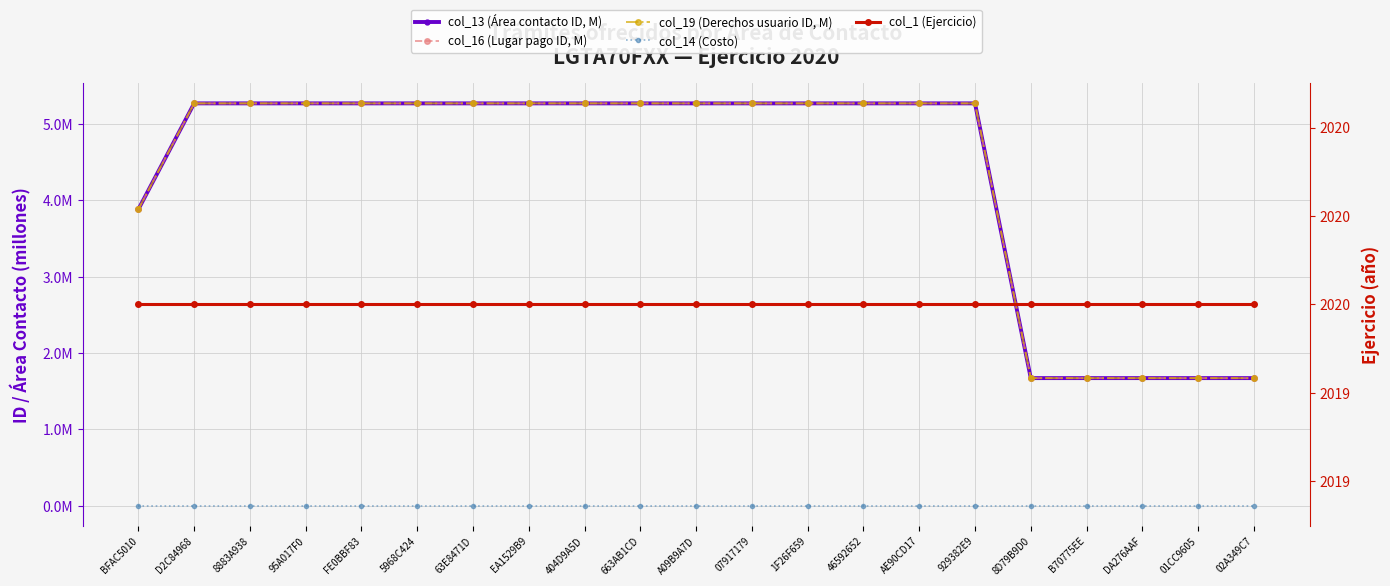

Reading left to right, what are all the values shown in this chart?

col_13 (Área contacto ID, M): BFAC5010=3.9	D2C84968=5.3	8883A938=5.3	95A017F0=5.3	FE0BBF83=5.3	5968C424=5.3	63E8471D=5.3	EA1529B9=5.3	404D9A5D=5.3	663AB1CD=5.3	A09B9A7D=5.3	07917179=5.3	1F26F659=5.3	46592652=5.3	AE90CD17=5.3	929382E9=5.3	8D79B9D0=1.7	B70775EE=1.7	DA276AAF=1.7	01CC9605=1.7	02A349C7=1.7
col_16 (Lugar pago ID, M): BFAC5010=3.9	D2C84968=5.3	8883A938=5.3	95A017F0=5.3	FE0BBF83=5.3	5968C424=5.3	63E8471D=5.3	EA1529B9=5.3	404D9A5D=5.3	663AB1CD=5.3	A09B9A7D=5.3	07917179=5.3	1F26F659=5.3	46592652=5.3	AE90CD17=5.3	929382E9=5.3	8D79B9D0=1.7	B70775EE=1.7	DA276AAF=1.7	01CC9605=1.7	02A349C7=1.7
col_19 (Derechos usuario ID, M): BFAC5010=3.9	D2C84968=5.3	8883A938=5.3	95A017F0=5.3	FE0BBF83=5.3	5968C424=5.3	63E8471D=5.3	EA1529B9=5.3	404D9A5D=5.3	663AB1CD=5.3	A09B9A7D=5.3	07917179=5.3	1F26F659=5.3	46592652=5.3	AE90CD17=5.3	929382E9=5.3	8D79B9D0=1.7	B70775EE=1.7	DA276AAF=1.7	01CC9605=1.7	02A349C7=1.7
col_14 (Costo): BFAC5010=0.0	D2C84968=0.0	8883A938=0.0	95A017F0=0.0	FE0BBF83=0.0	5968C424=0.0	63E8471D=0.0	EA1529B9=0.0	404D9A5D=0.0	663AB1CD=0.0	A09B9A7D=0.0	07917179=0.0	1F26F659=0.0	46592652=0.0	AE90CD17=0.0	929382E9=0.0	8D79B9D0=0.0	B70775EE=0.0	DA276AAF=0.0	01CC9605=0.0	02A349C7=0.0
col_1 (Ejercicio): BFAC5010=2020.0	D2C84968=2020.0	8883A938=2020.0	95A017F0=2020.0	FE0BBF83=2020.0	5968C424=2020.0	63E8471D=2020.0	EA1529B9=2020.0	404D9A5D=2020.0	663AB1CD=2020.0	A09B9A7D=2020.0	07917179=2020.0	1F26F659=2020.0	46592652=2020.0	AE90CD17=2020.0	929382E9=2020.0	8D79B9D0=2020.0	B70775EE=2020.0	DA276AAF=2020.0	01CC9605=2020.0	02A349C7=2020.0